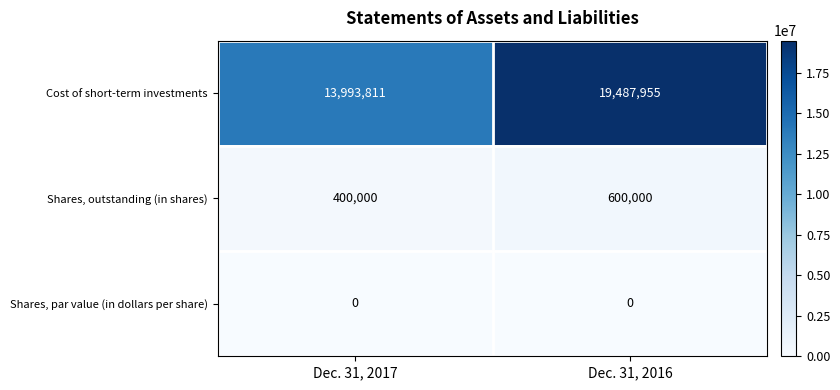

Reading right to left, extract all data points from this chart.

Cost of short-term investments: Dec. 31, 2016=19487955	Dec. 31, 2017=13993811
Shares, outstanding (in shares): Dec. 31, 2016=600000	Dec. 31, 2017=400000
Shares, par value (in dollars per share): Dec. 31, 2016=0	Dec. 31, 2017=0